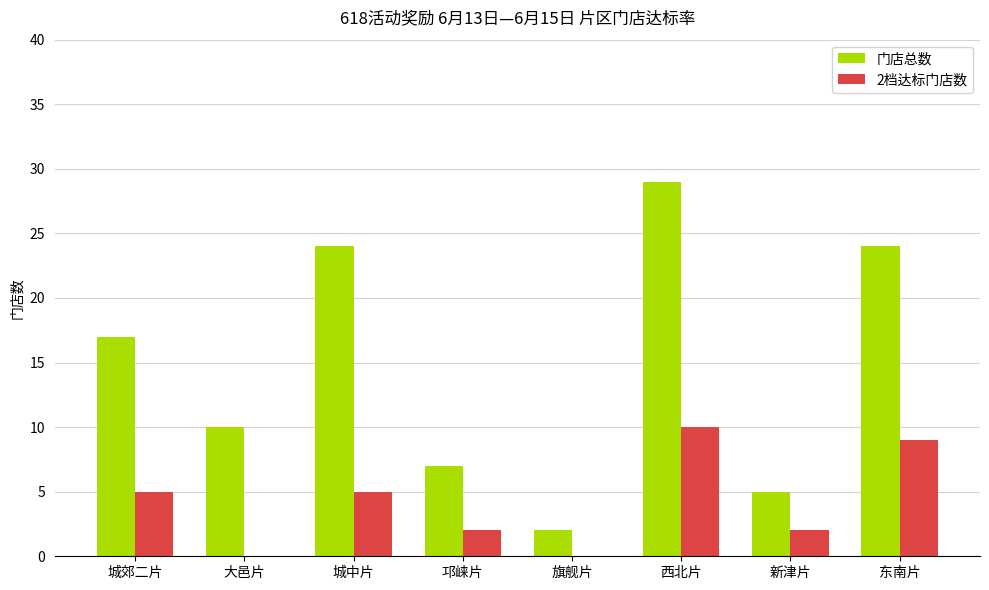

Which series has the largest total across all categories?

门店总数